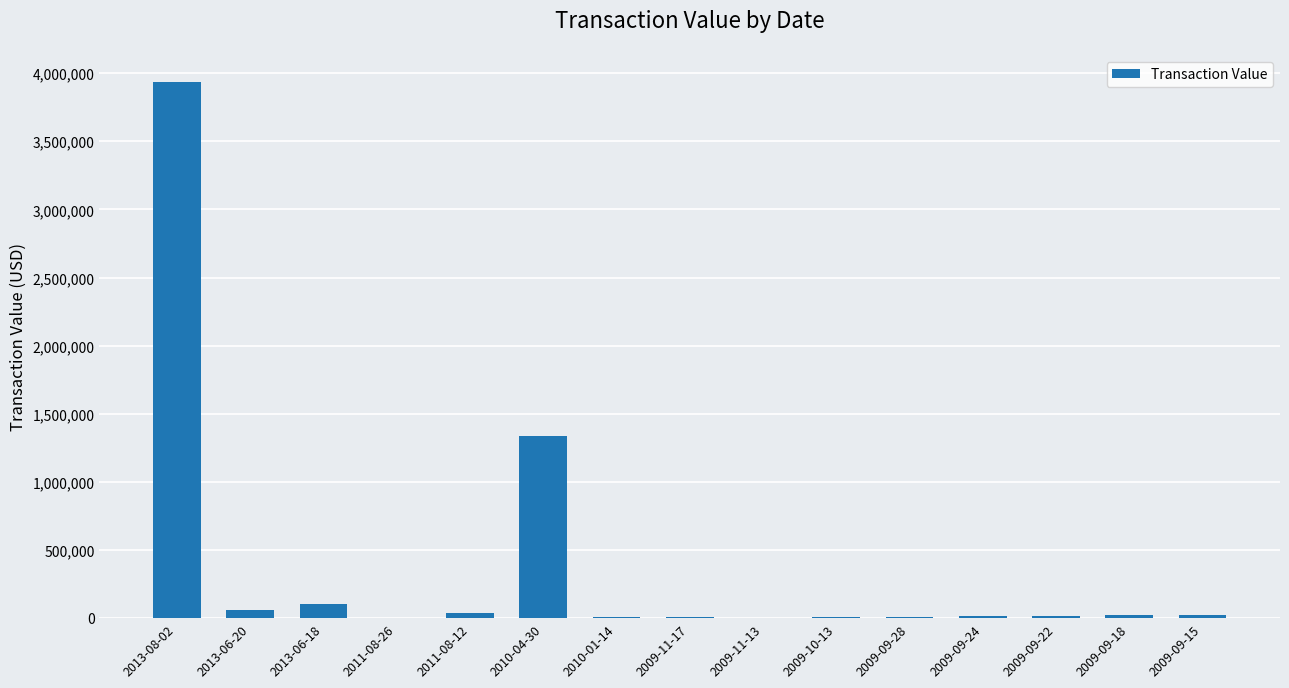

At which label is the value closest to 1969059?

2010-04-30